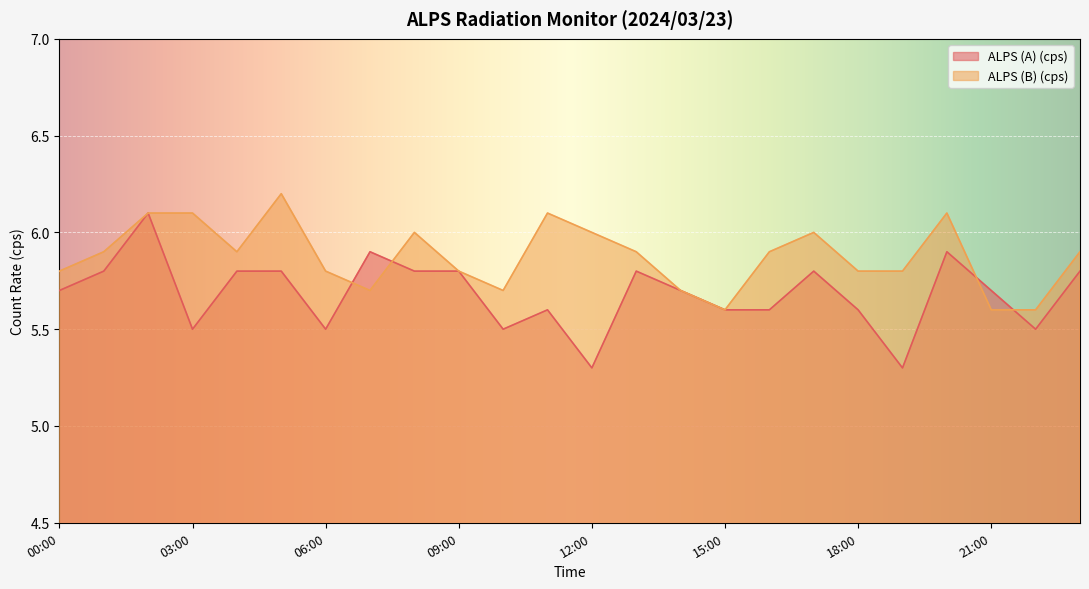

What is the difference between the ALPS (A) (cps) values at 00:00 and 20:00?

0.2